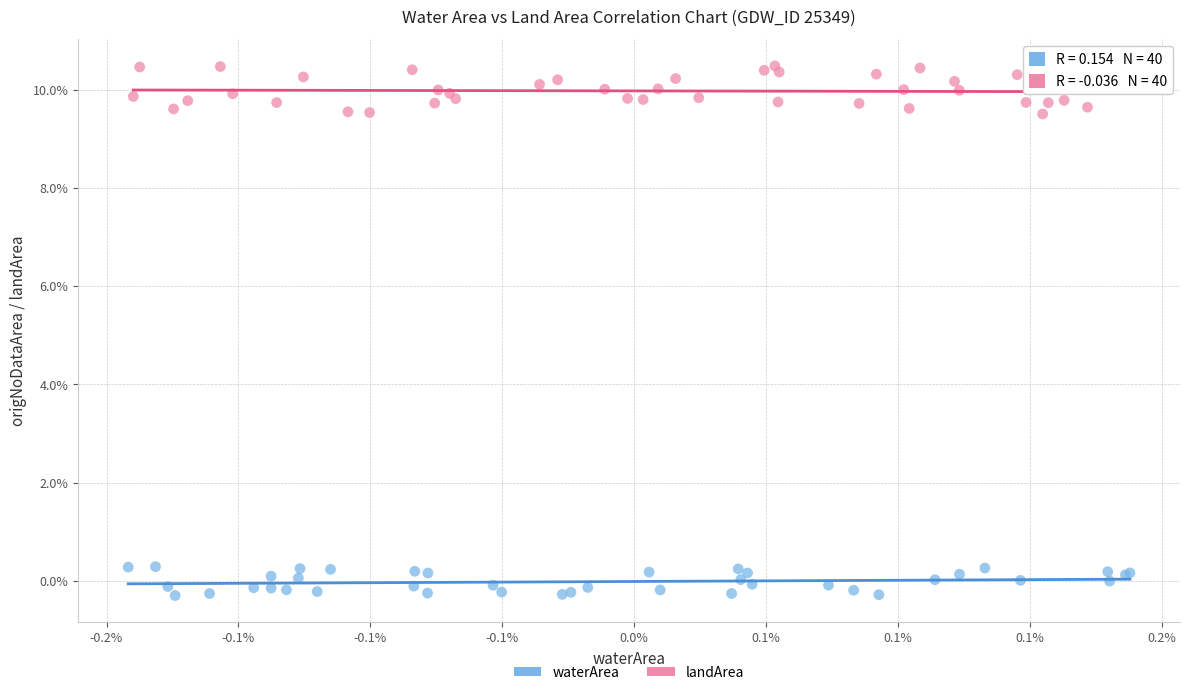

Which series has the widest spread of Y values?

landArea